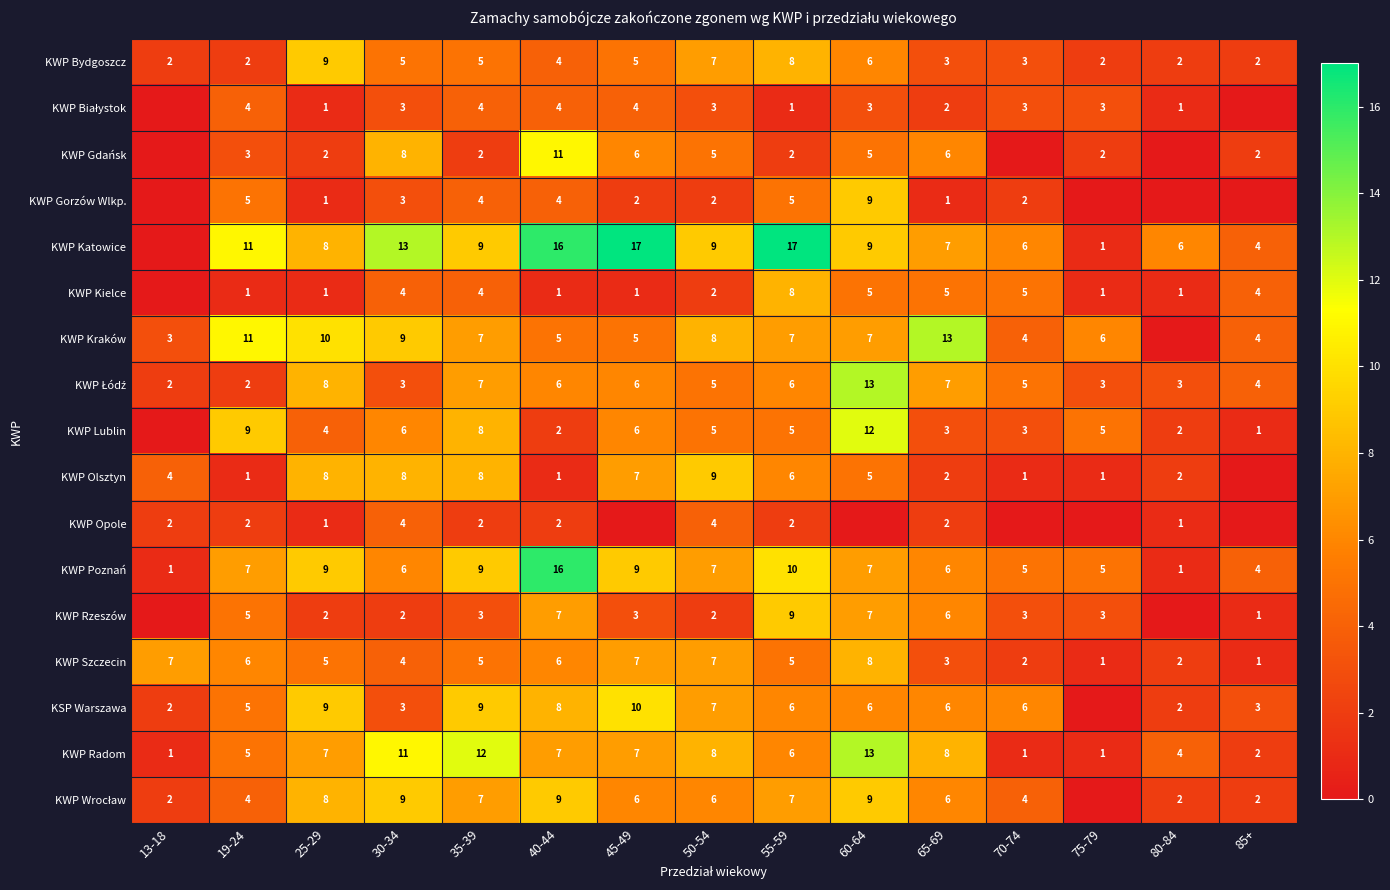

What is the sum of the KWP Poznań values at 30-34 and 70-74?

11